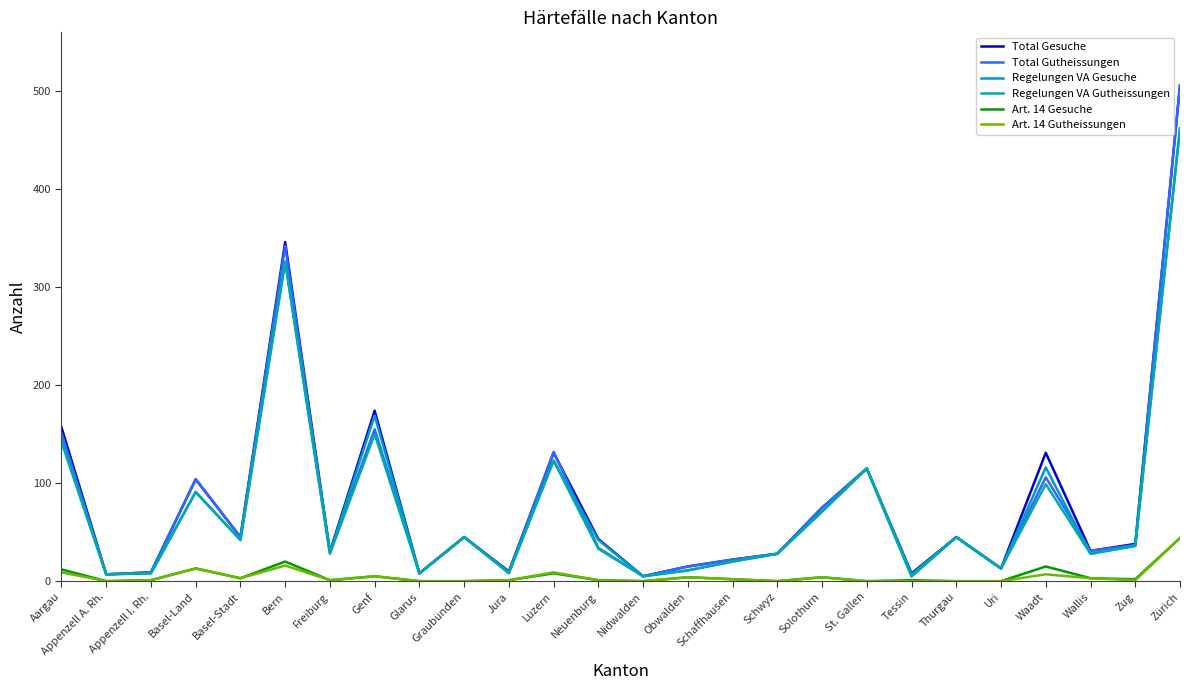

What is the label of the 1st point from the right?

Zürich